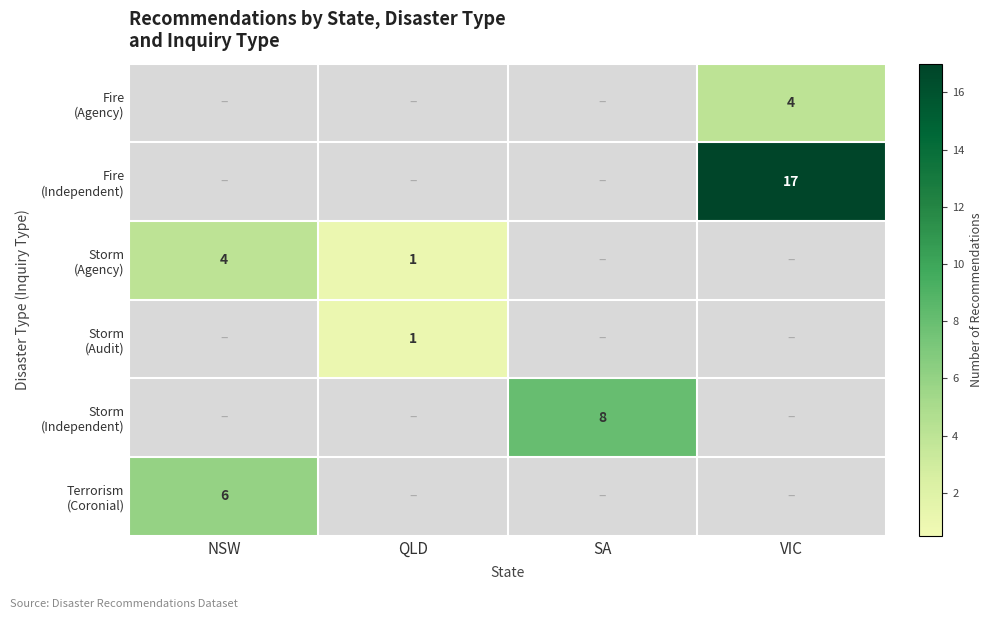

The Storm (Independent) series shows 8 at SA. True or false?

True